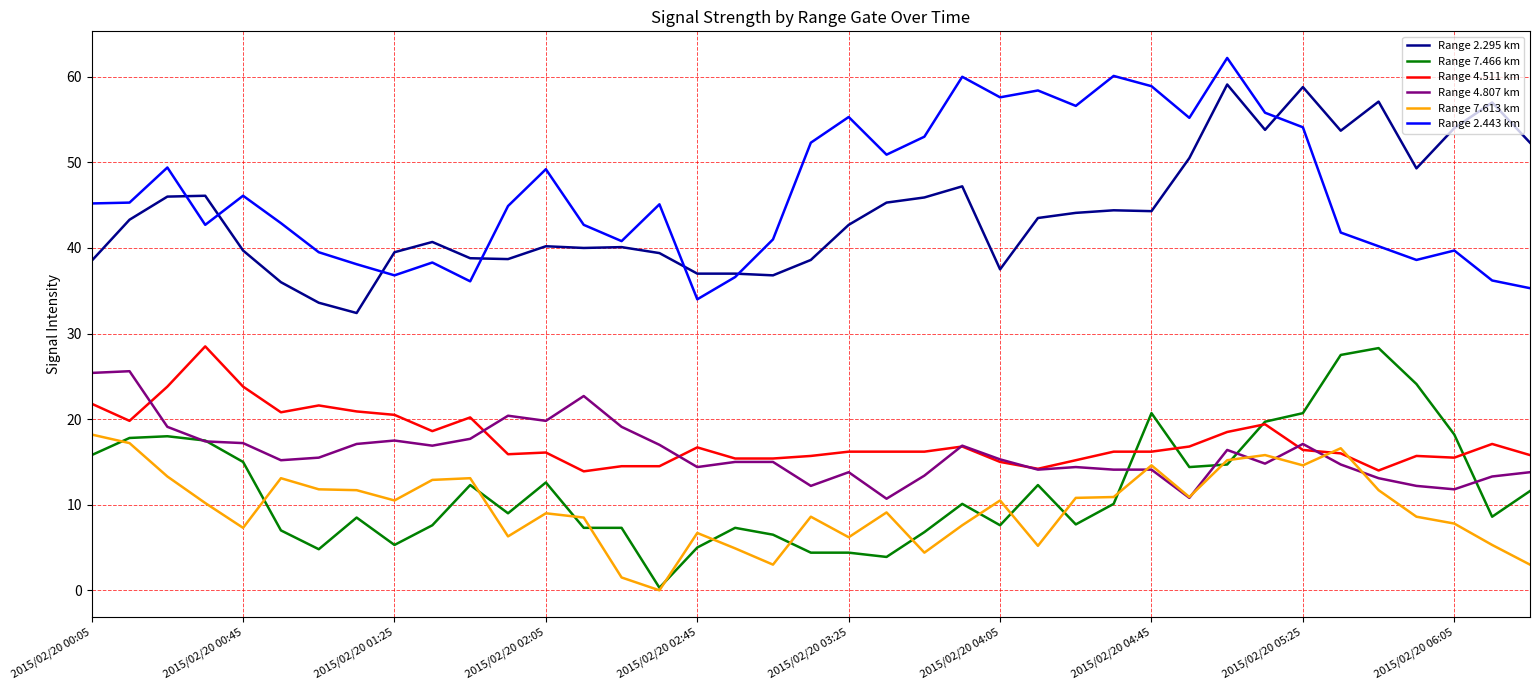

True or false: Range 2.443 km and Range 7.613 km intersect in this chart.

False